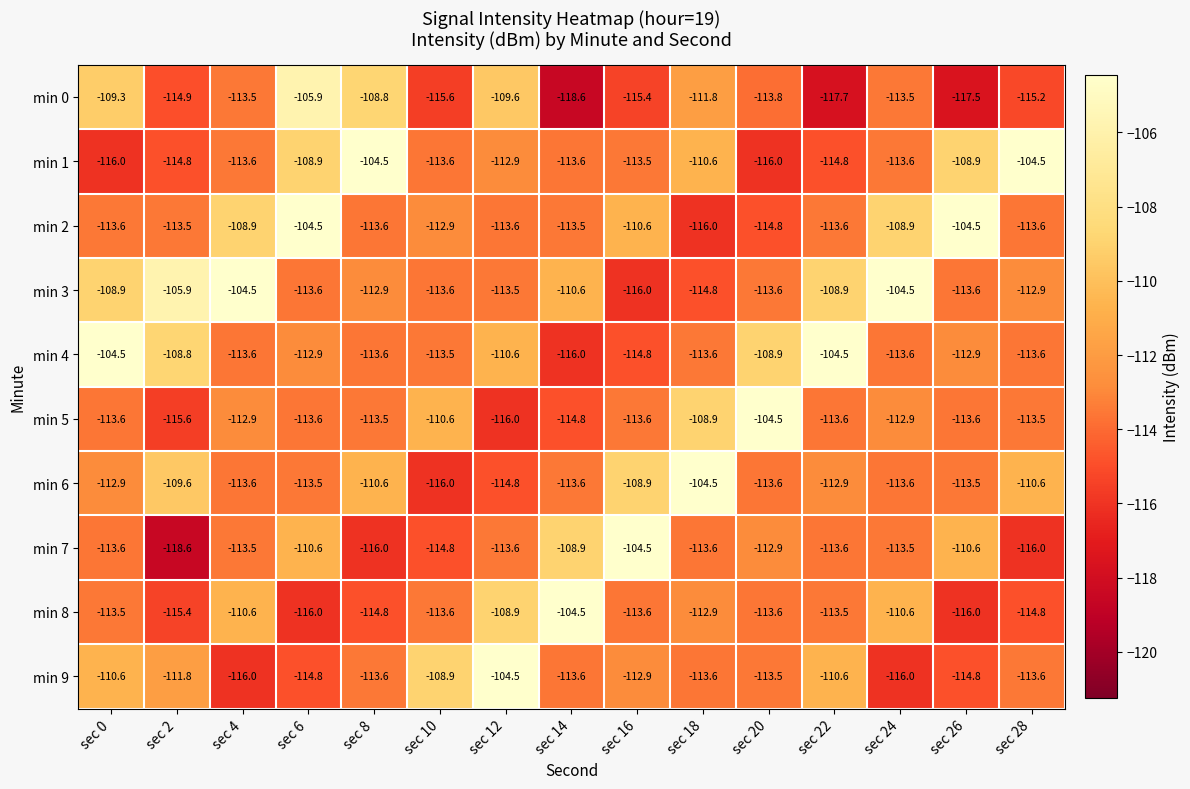

What is the minimum value for min 9?

-116.0